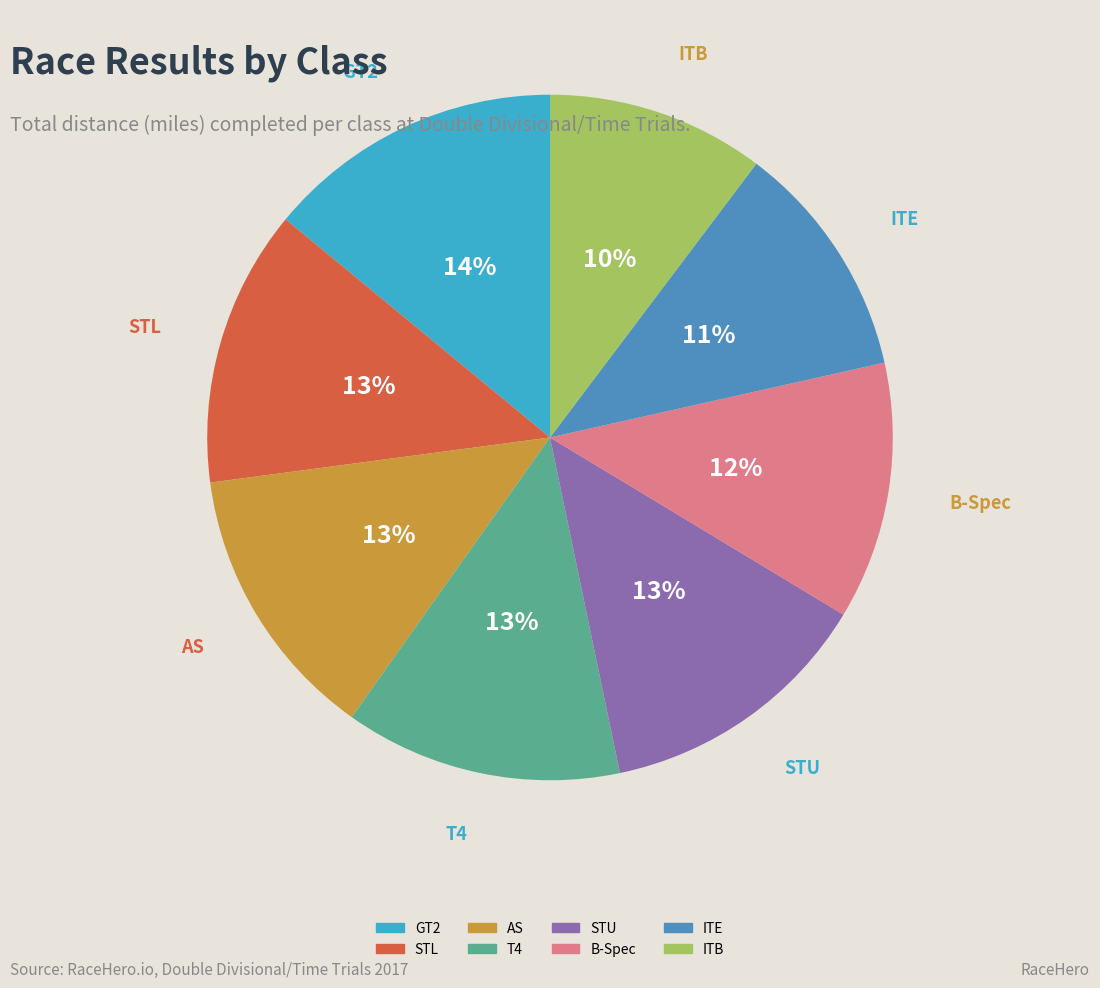

Approximately how many times larger is the value at STU compared to B-Spec?

1.1